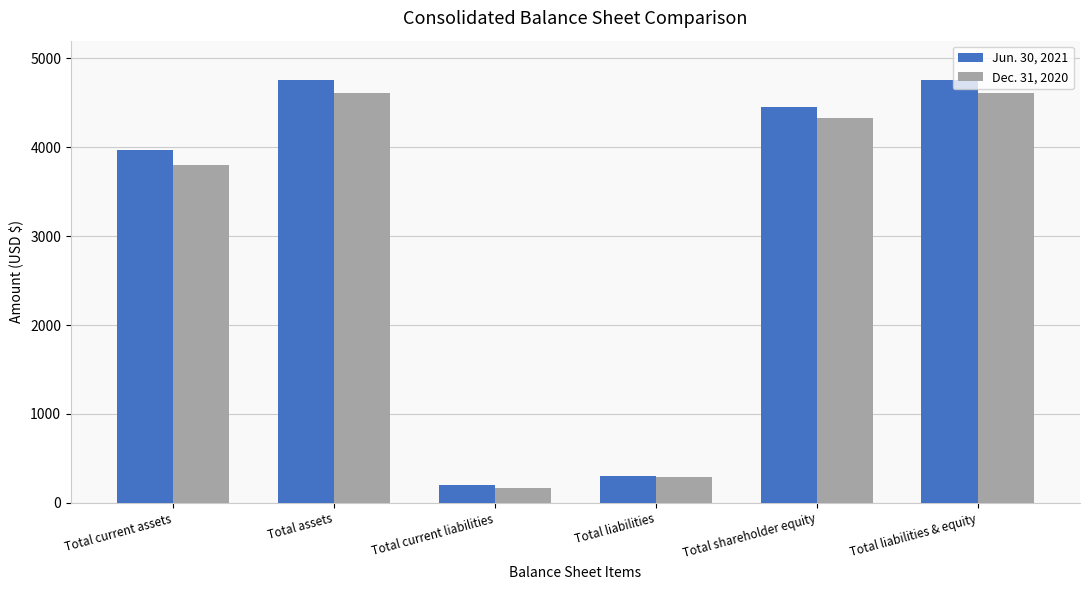

What is the total value across all series at Total current assets?

7777